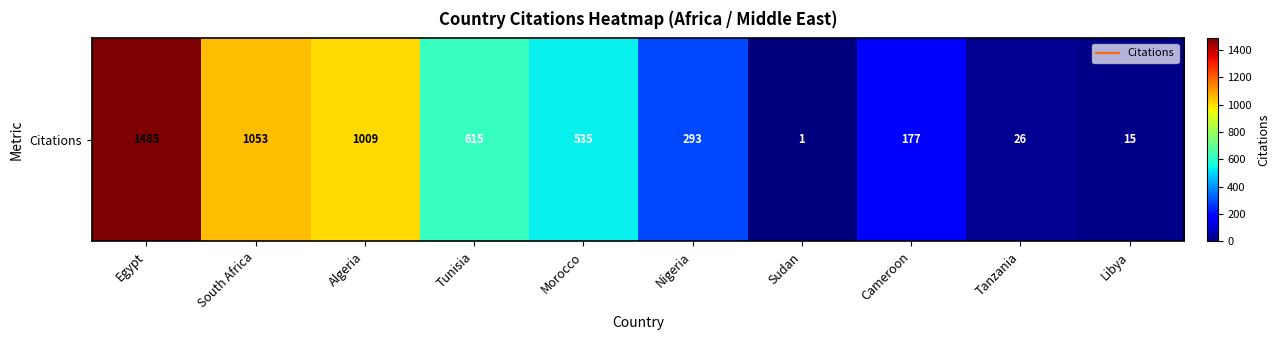

Read the value at Tunisia, to the nearest 100.

600